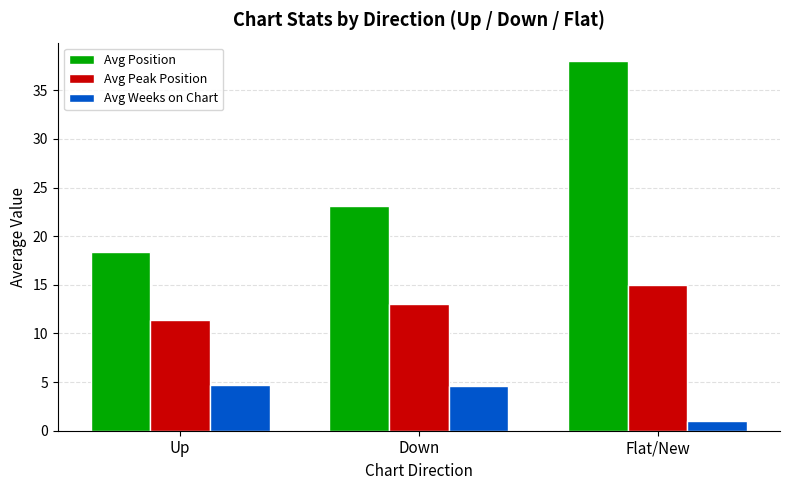

Rank the series by their average value, from highest to lowest.

Avg Position, Avg Peak Position, Avg Weeks on Chart